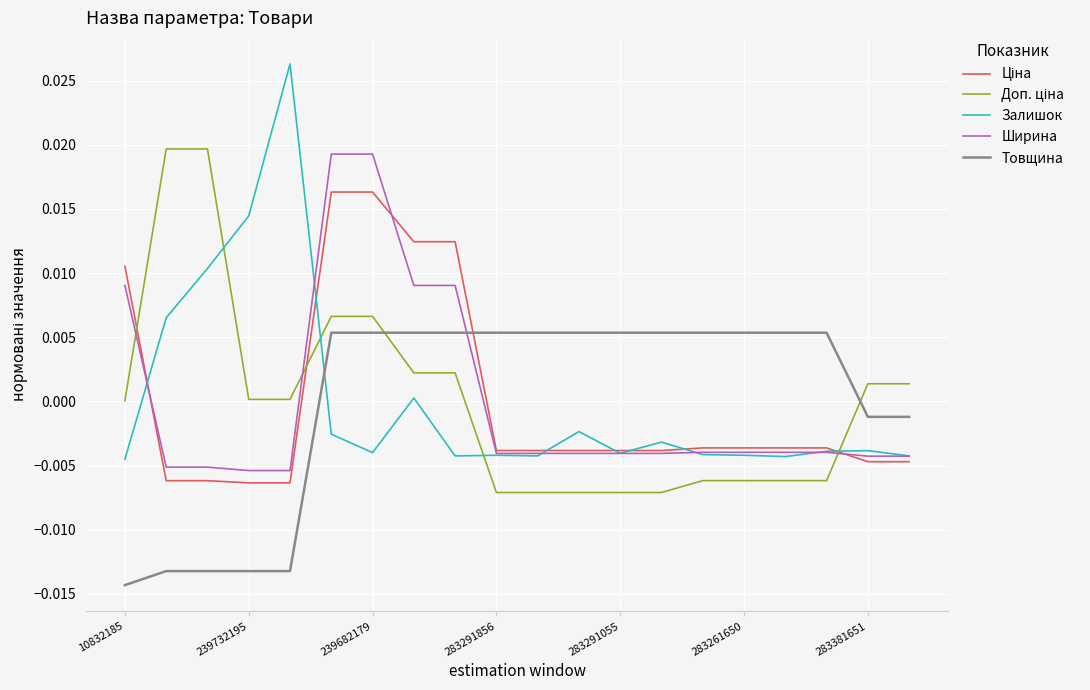

Which series has the largest range (max minus min)?

Залишок